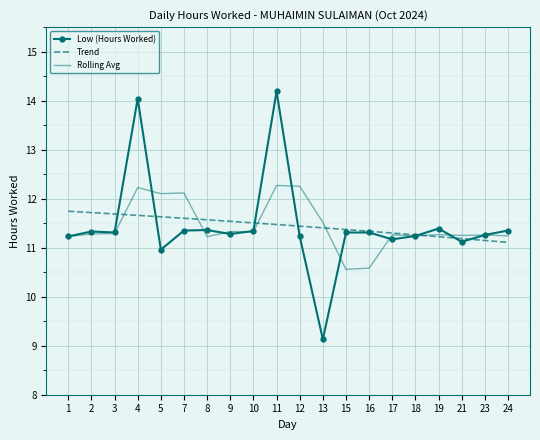

At which label is the value closest to 11?

5